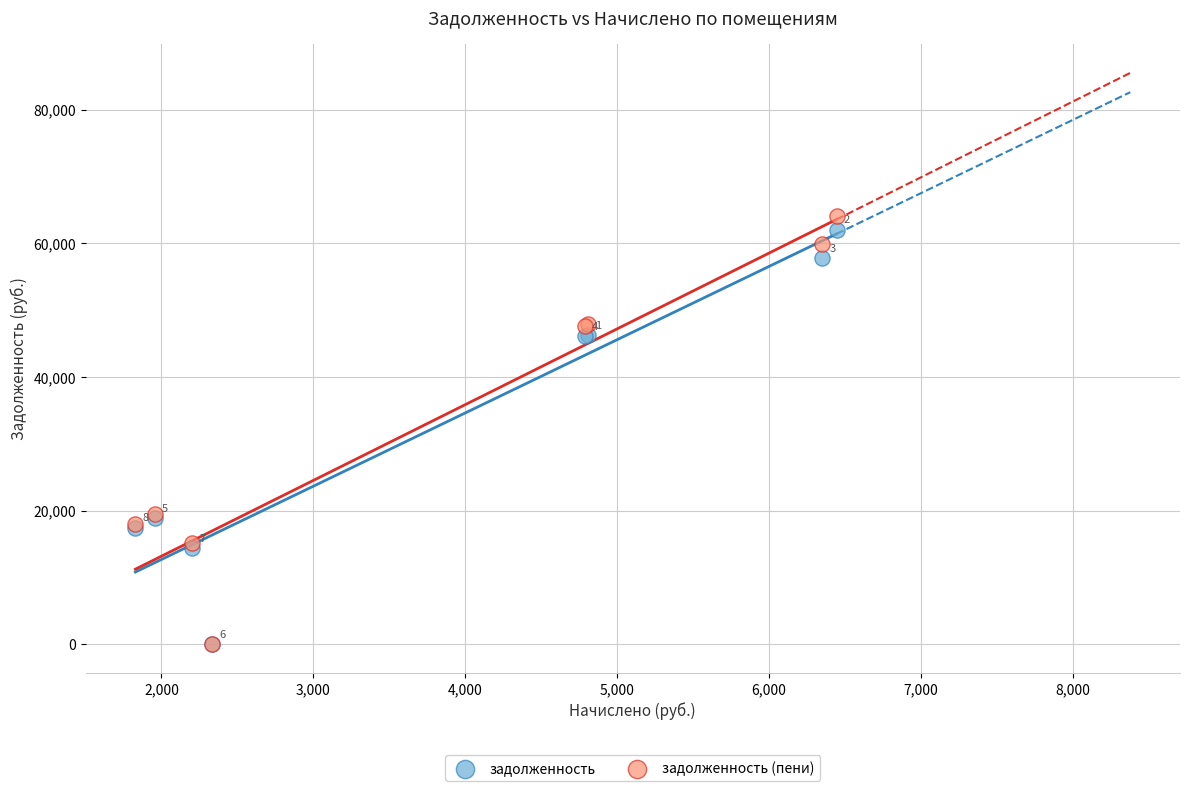

What are all the series names shown in the legend?

задолженность, задолженность (пени)